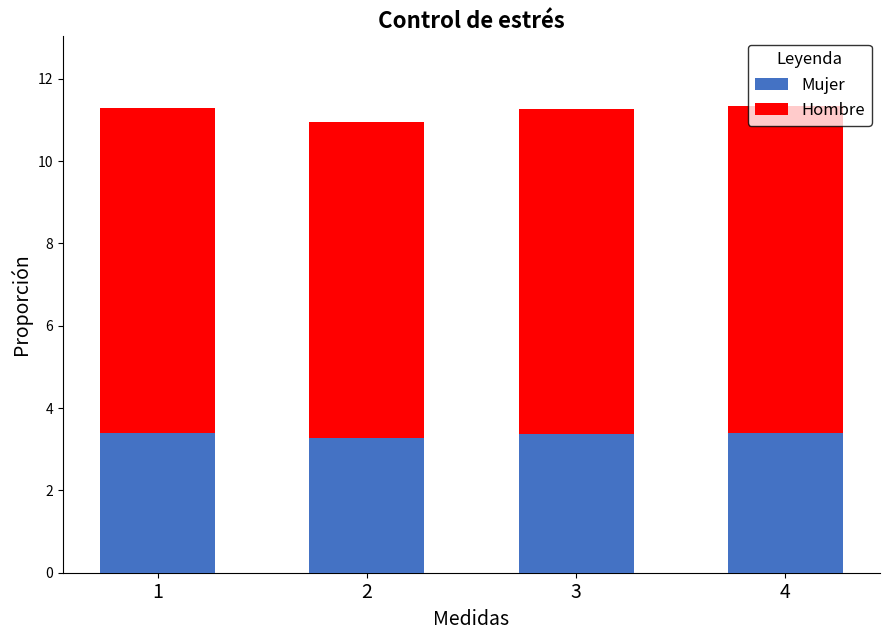

What is the total value across all series at 1?

11.3